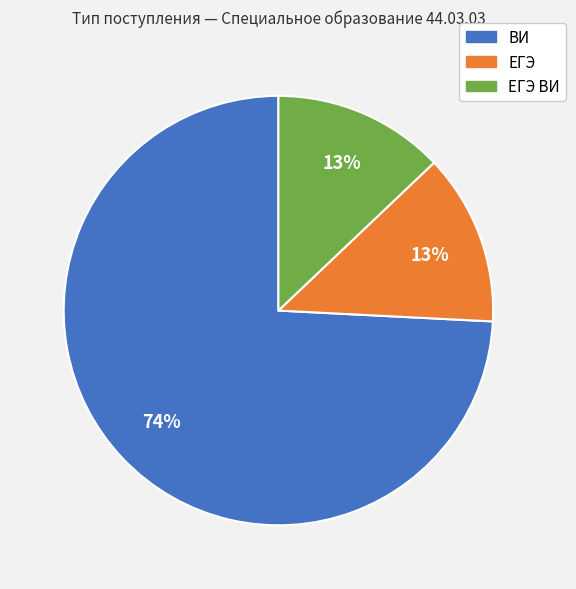

To the nearest percent, what portion does ВИ represent?

74%